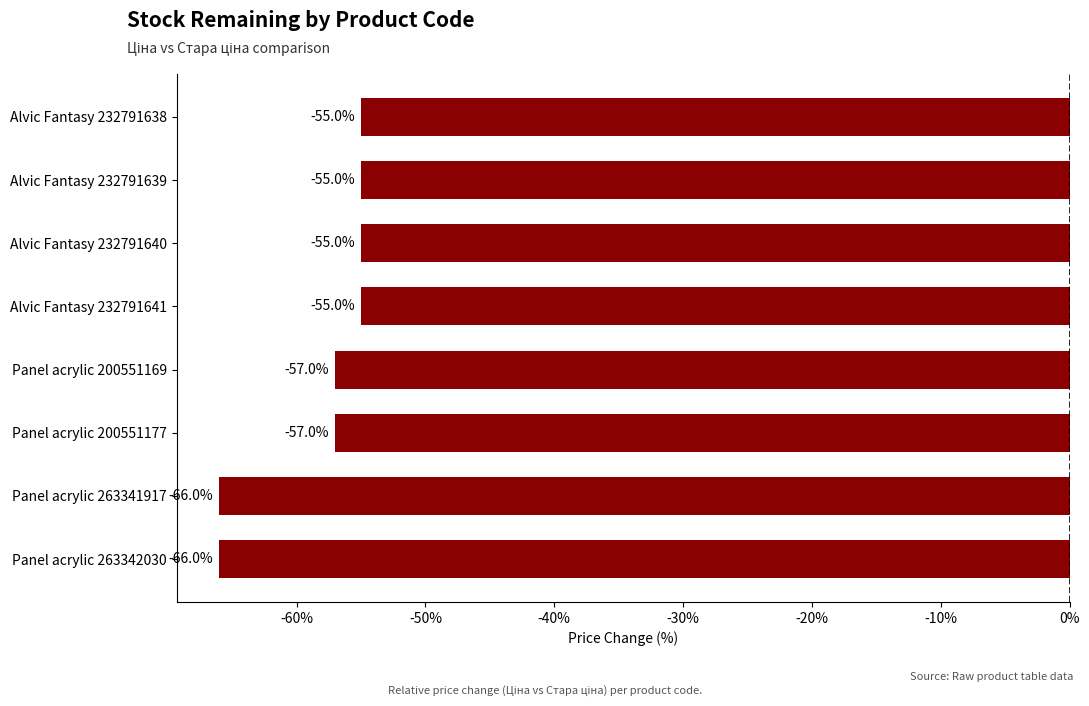

Read the value at Alvic Fantasy 232791641.

-55.0